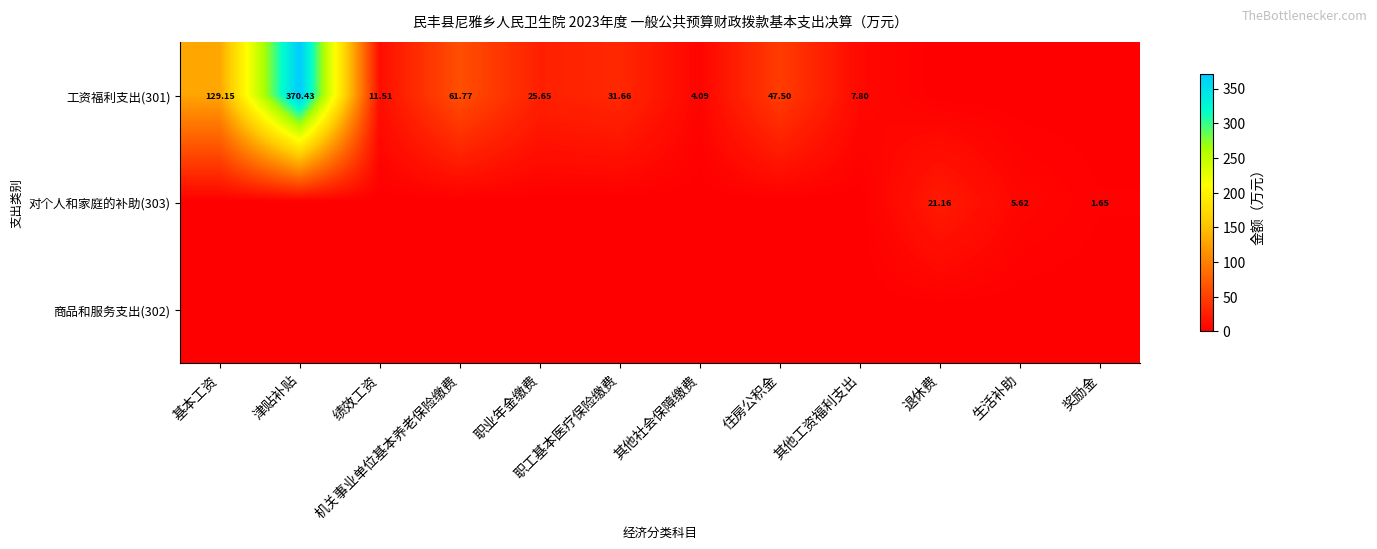

List the labels in order of 工资福利支出(301) value, largest first.

津贴补贴, 基本工资, 机关事业单位基本养老保险缴费, 住房公积金, 职工基本医疗保险缴费, 职业年金缴费, 绩效工资, 其他工资福利支出, 其他社会保障缴费, 退休费, 生活补助, 奖励金